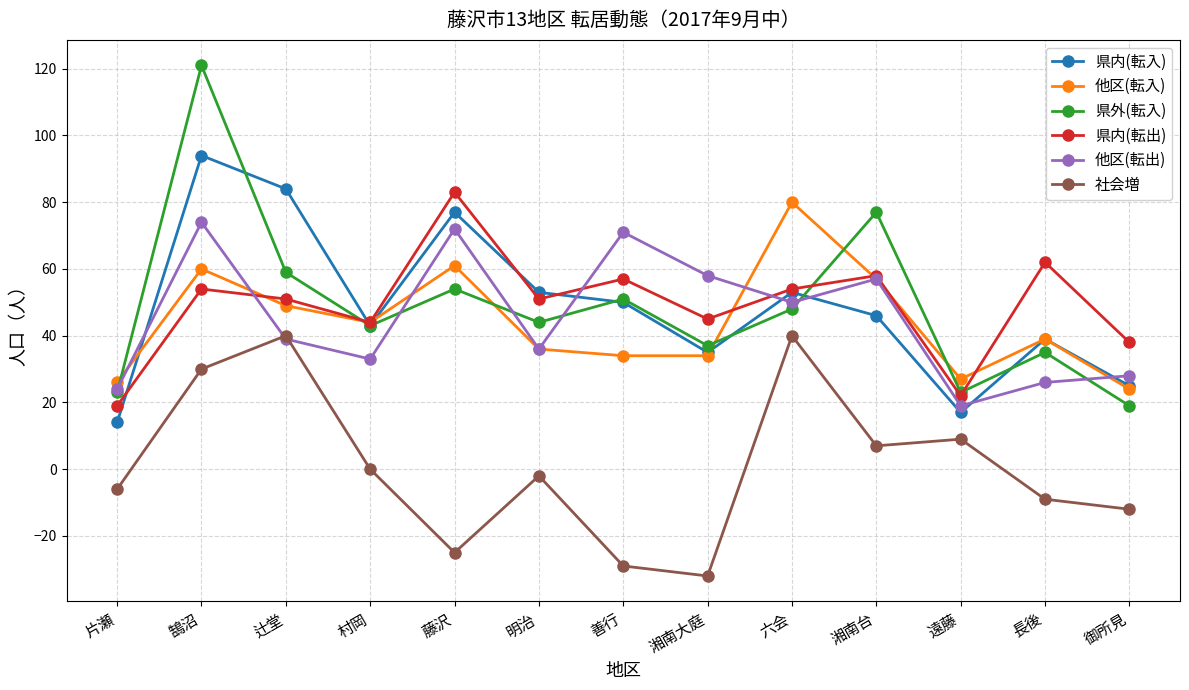

What is the maximum value for 他区(転出)?

74